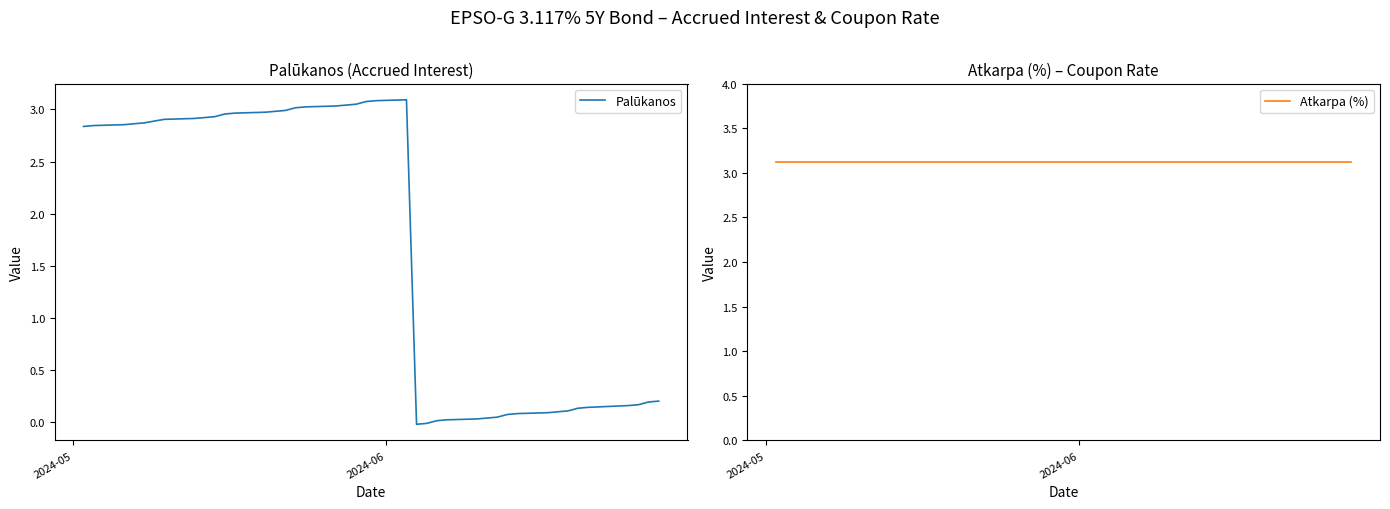

Reading left to right, transcribe all the data shown in this chart.

Palūkanos: 2.8	2.8	2.9	2.9	2.9	2.9	2.9	2.9	2.9	3.0	3.0	3.0	3.0	3.0	3.0	3.0	3.0	3.0	3.0	3.1	3.1	3.1	-0.0	-0.0	0.0	0.0	0.0	0.0	0.1	0.1	0.1	0.1	0.1	0.1	0.1	0.1	0.2	0.2	0.2	0.2
Atkarpa (%): 3.1	3.1	3.1	3.1	3.1	3.1	3.1	3.1	3.1	3.1	3.1	3.1	3.1	3.1	3.1	3.1	3.1	3.1	3.1	3.1	3.1	3.1	3.1	3.1	3.1	3.1	3.1	3.1	3.1	3.1	3.1	3.1	3.1	3.1	3.1	3.1	3.1	3.1	3.1	3.1